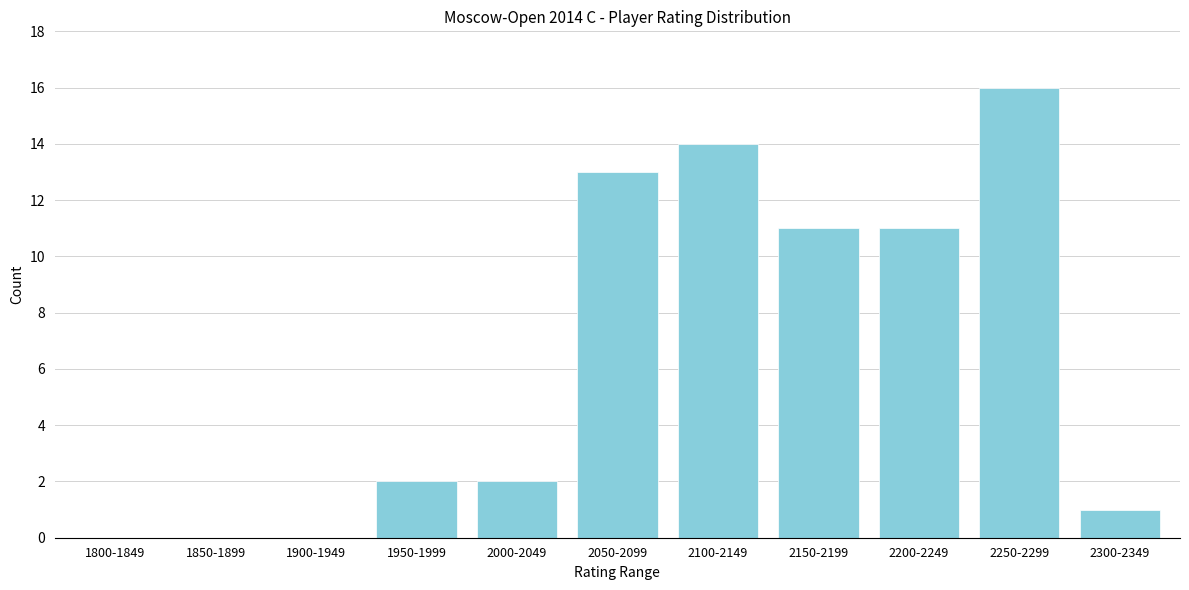

Reading right to left, transcribe all the data shown in this chart.

2300-2349=1	2250-2299=16	2200-2249=11	2150-2199=11	2100-2149=14	2050-2099=13	2000-2049=2	1950-1999=2	1900-1949=0	1850-1899=0	1800-1849=0